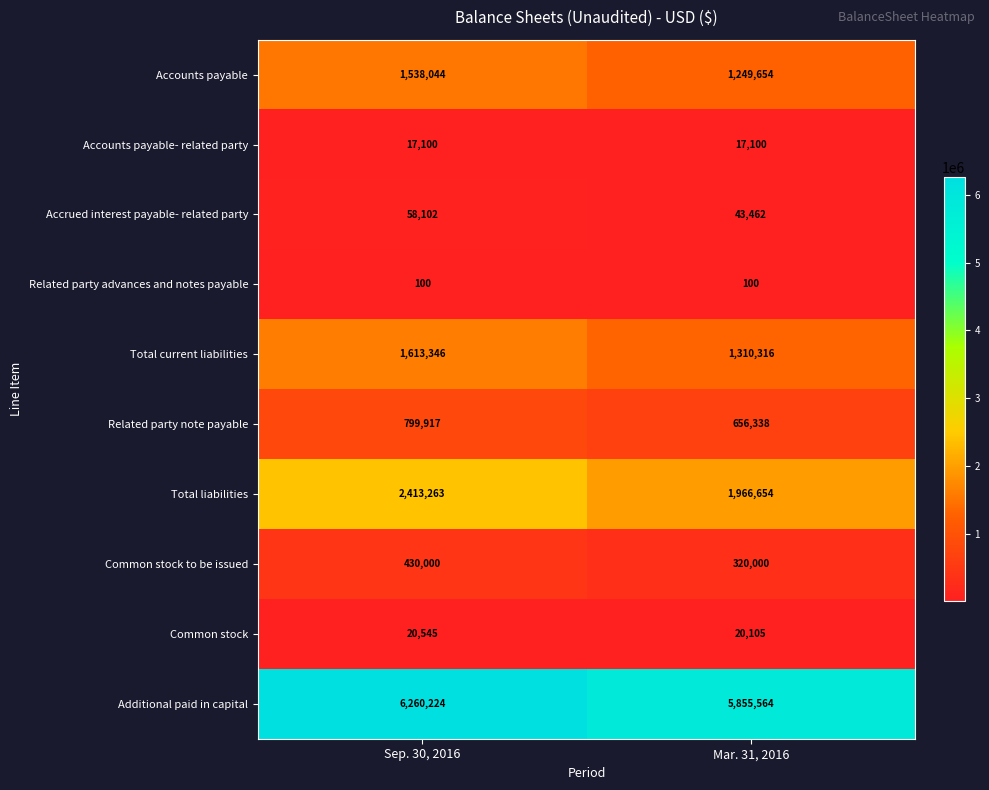

At which category does the chart reach its peak across all series?

Sep. 30, 2016